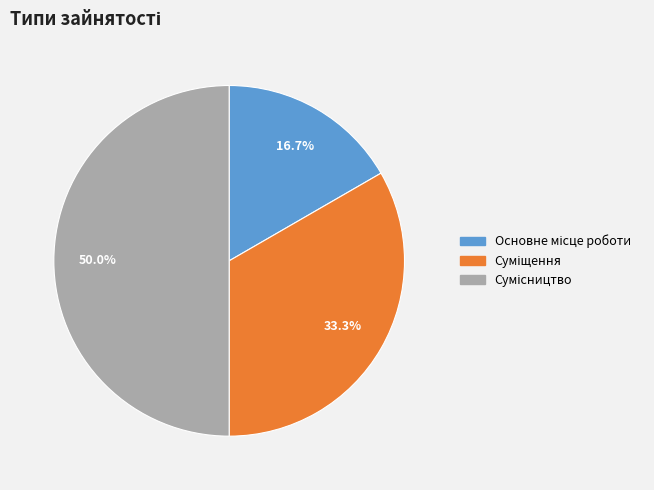

To the nearest percent, what is the combined percentage of Сумісництво and Суміщення?

83%